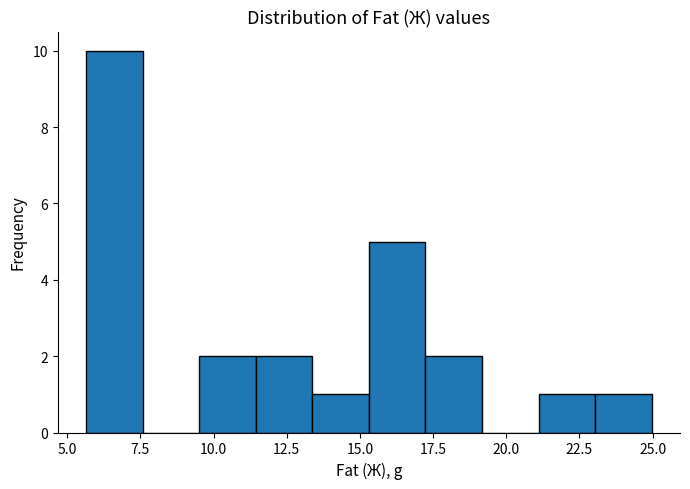

Read against the x-axis, roughly where is the centre of the tallest bar?

6.5